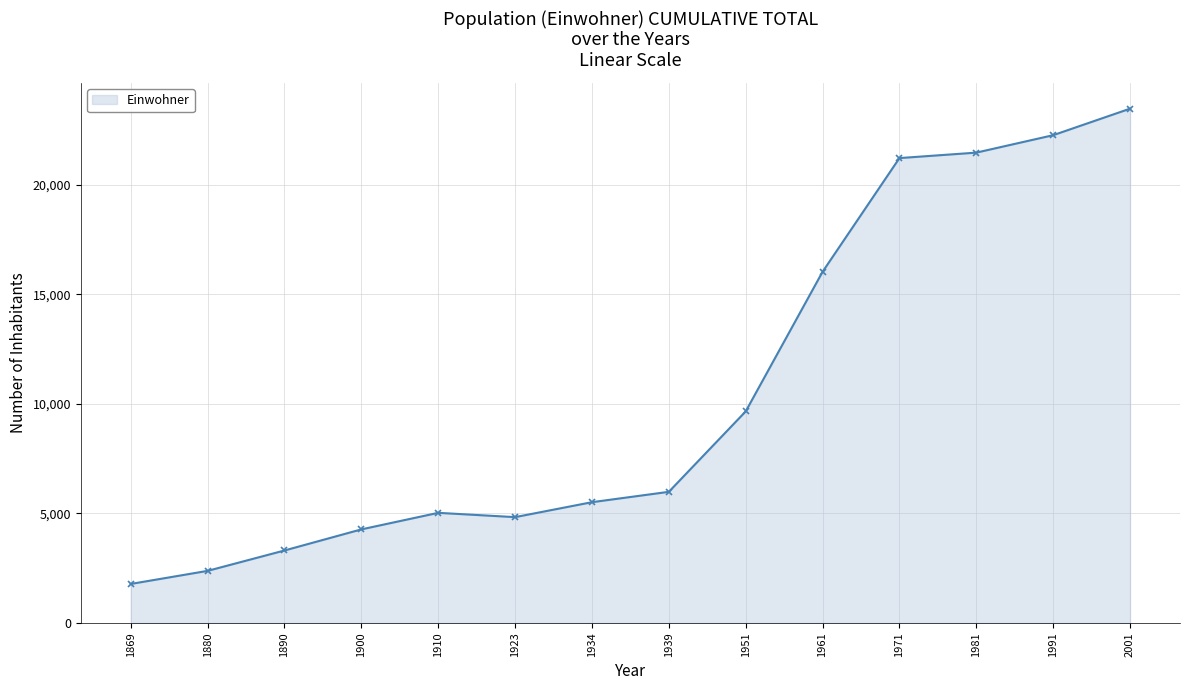

Is it true that the value at 1939 is 2959?

False